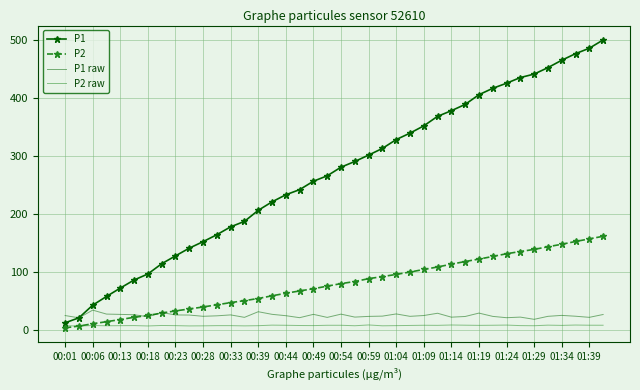

At how many categories does at least one series exceed 445?

5